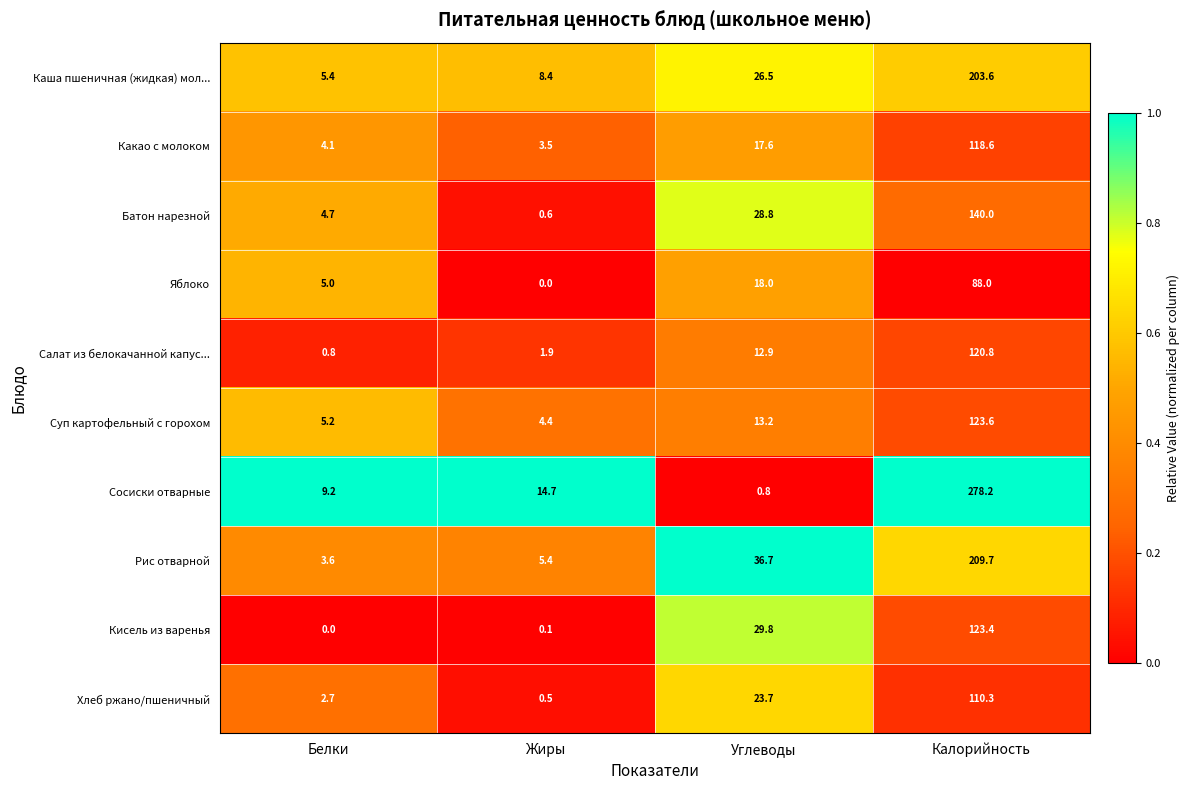

At Калорийность, list the series in order from smallest to largest.

Яблоко, Хлеб ржано/пшеничный, Какао с молоком, Салат из белокачанной капус..., Кисель из варенья, Суп картофельный с горохом, Батон нарезной, Каша пшеничная (жидкая) мол..., Рис отварной, Сосиски отварные